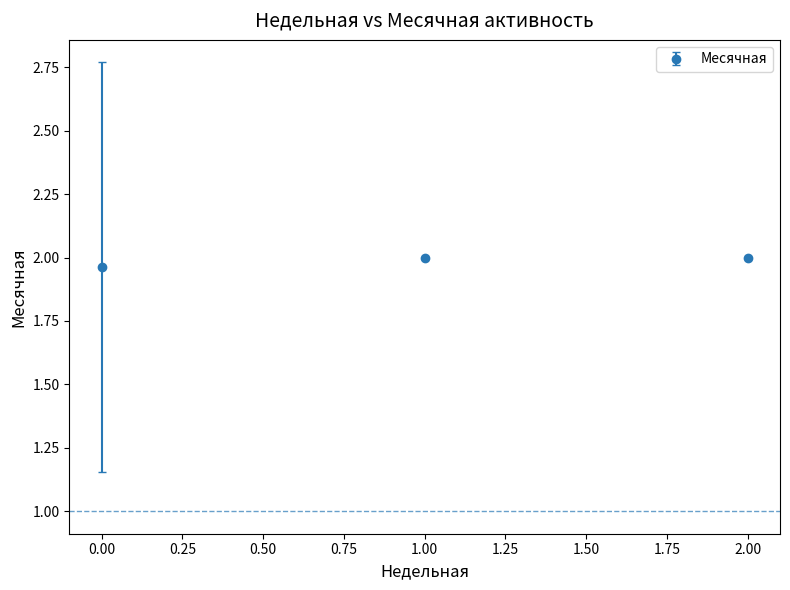

Approximately how many times larger is the value at 1.00 compared to 2.00?

1.0